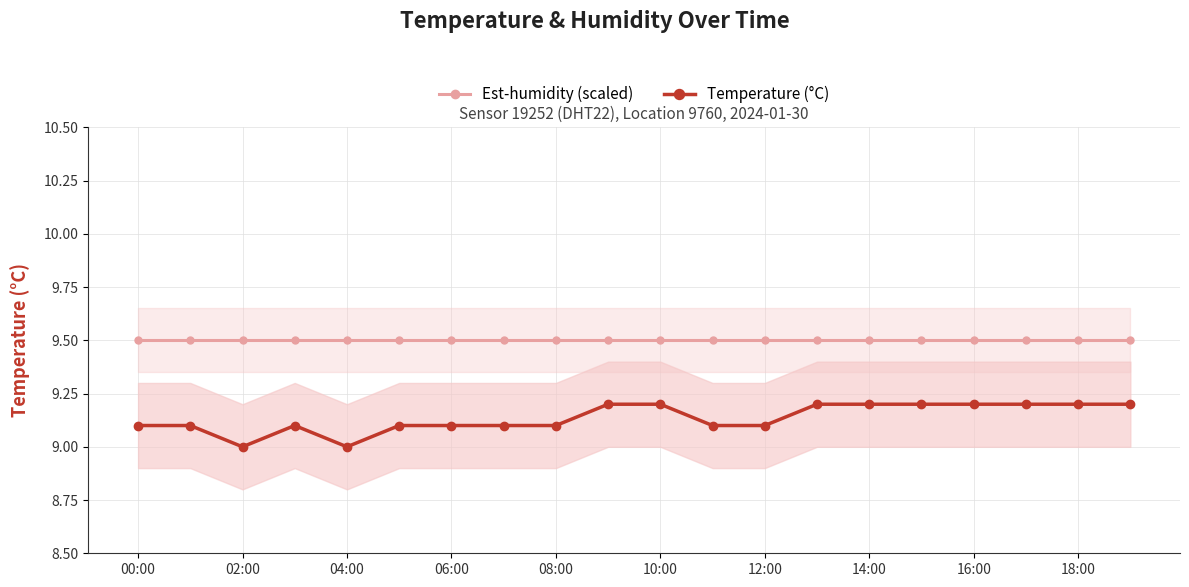

List the series in order of their peak value, lowest first.

Temperature (°C), Est-humidity (scaled)